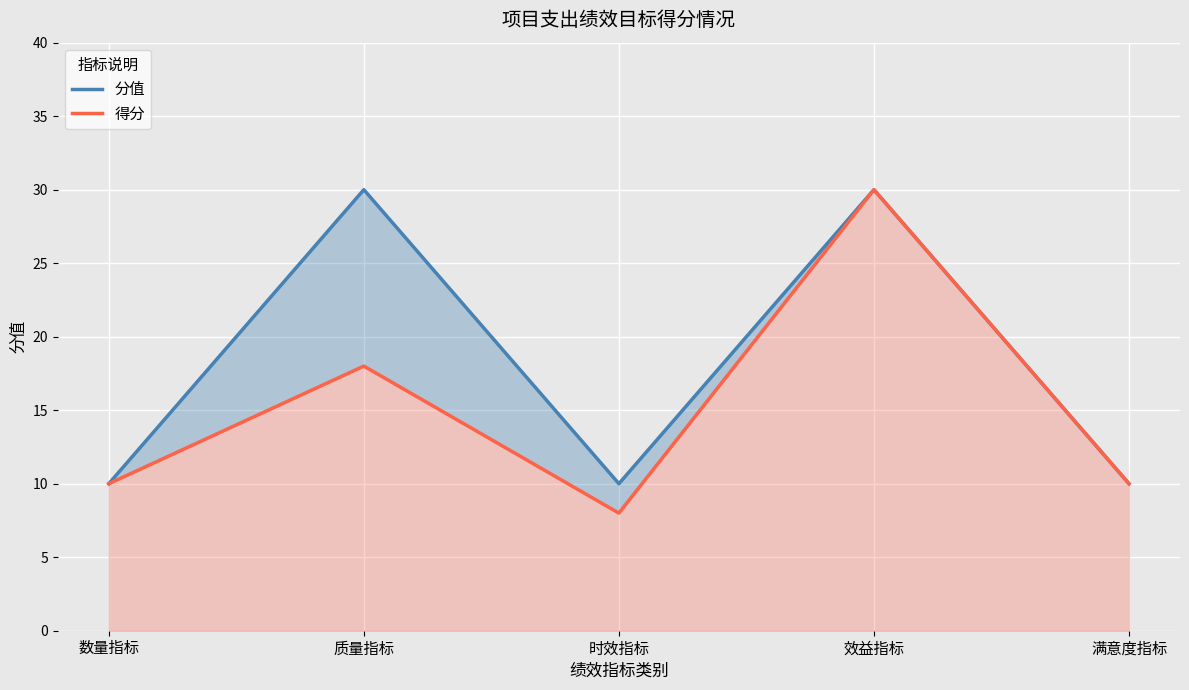

True or false: 分值 has more than 2 interior local peaks.

False